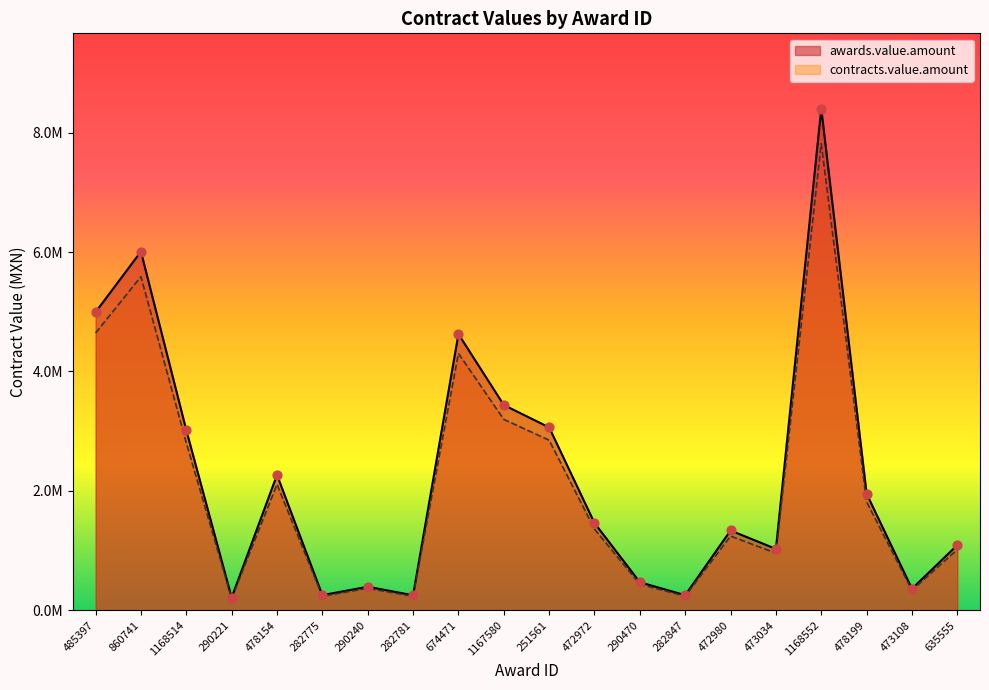

Which series has the largest total across all categories?

awards.value.amount